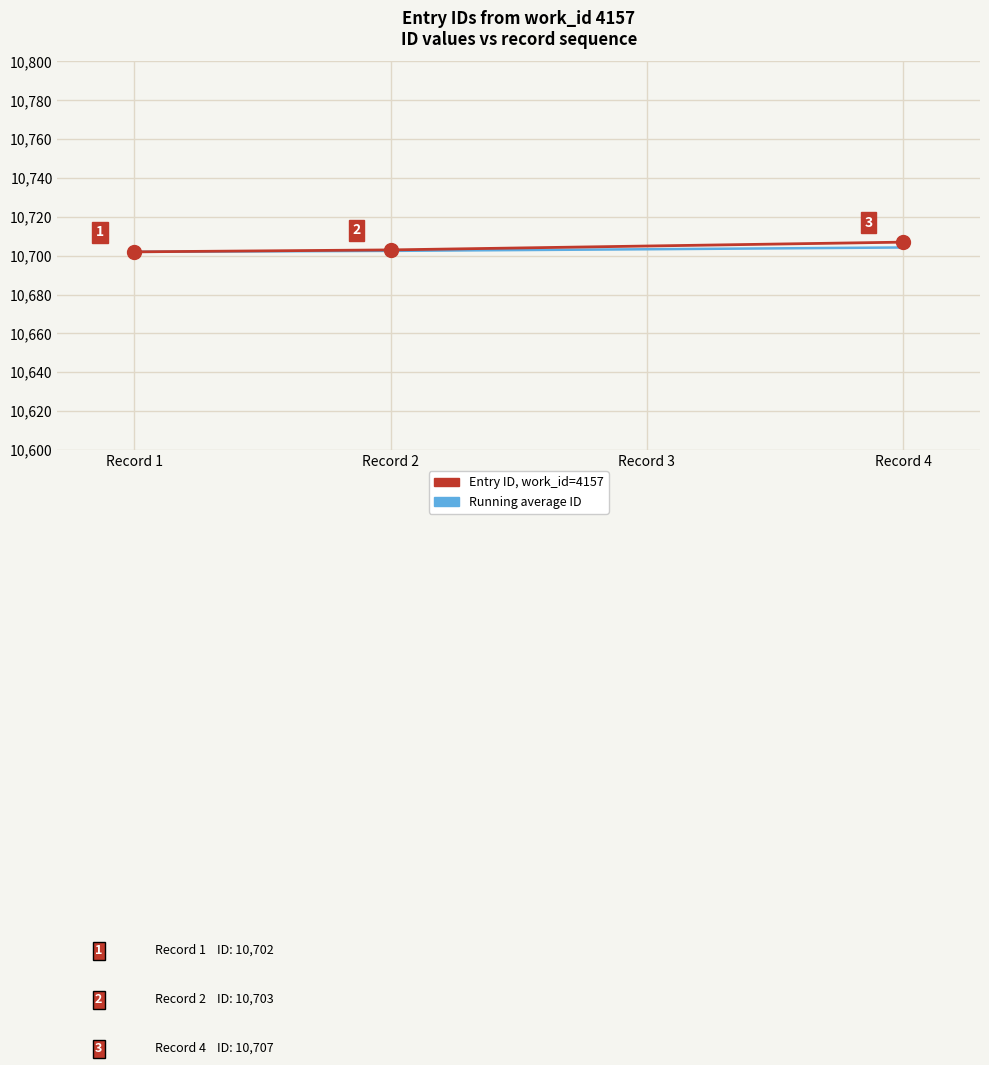

What is the total value across all series at Record 1?

21404.0